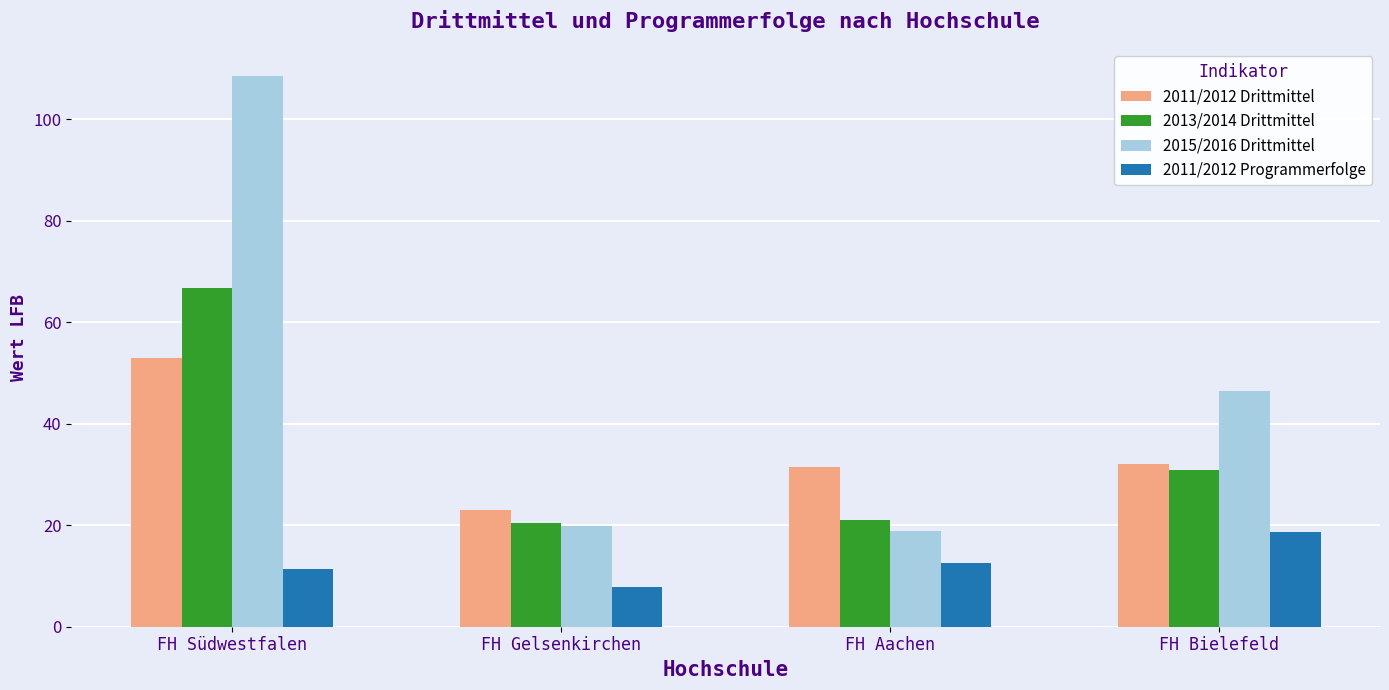

What is the difference between the maximum and second lowest values in the 2013/2014 Drittmittel series?

45.7